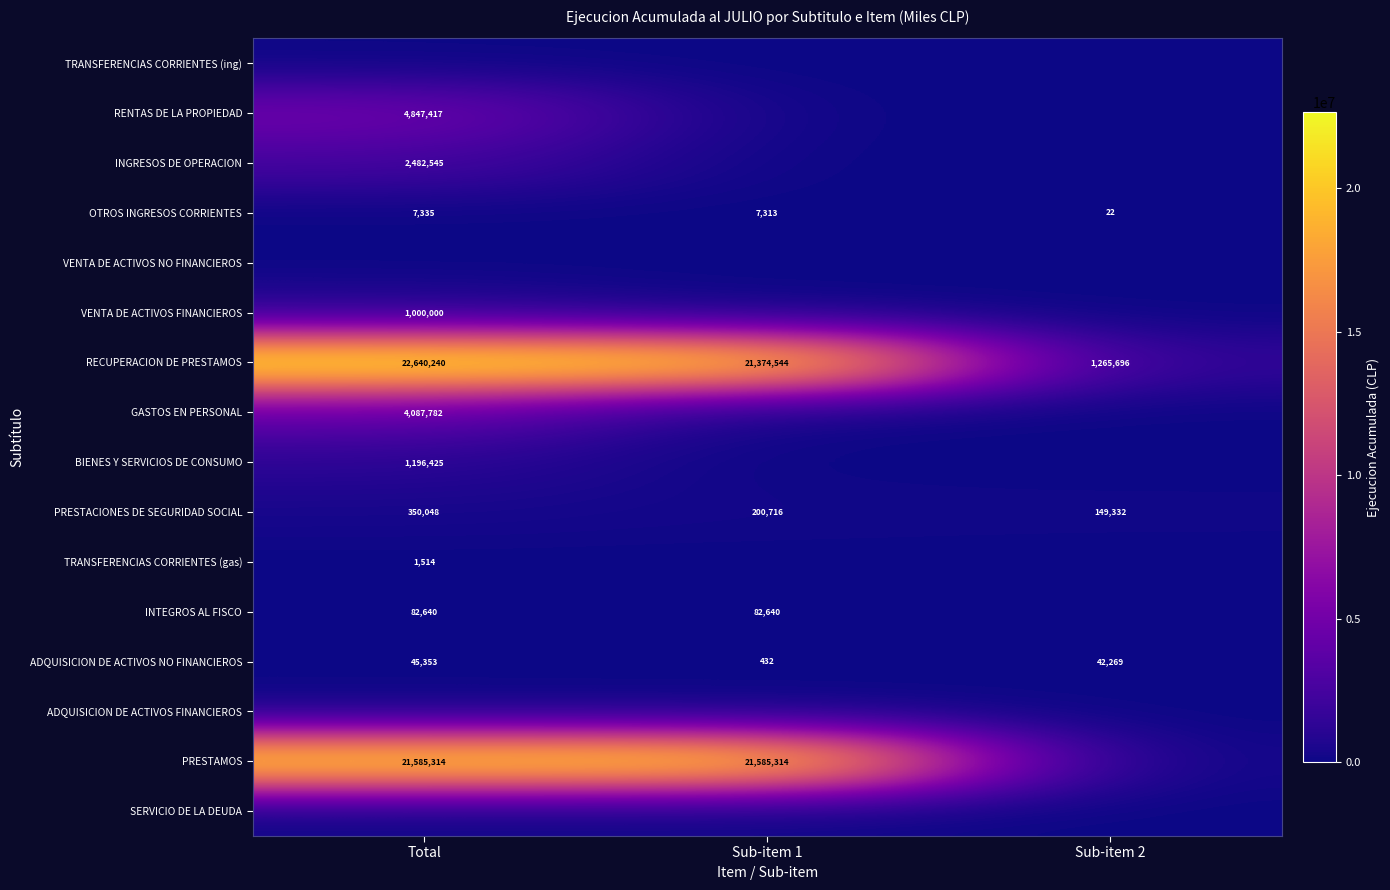

How many data points does each series have?

3